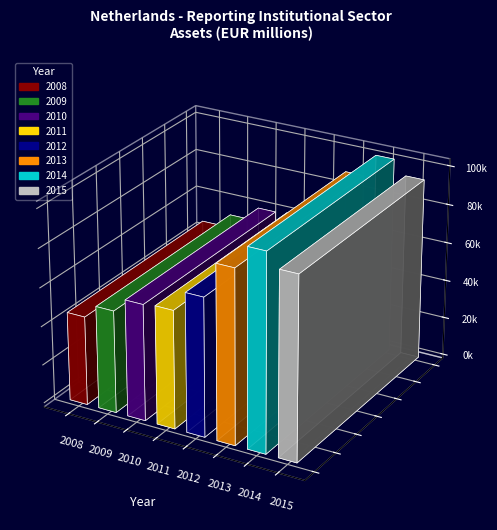

What is the ratio of the value at 2012 to the value at 2011?

1.2